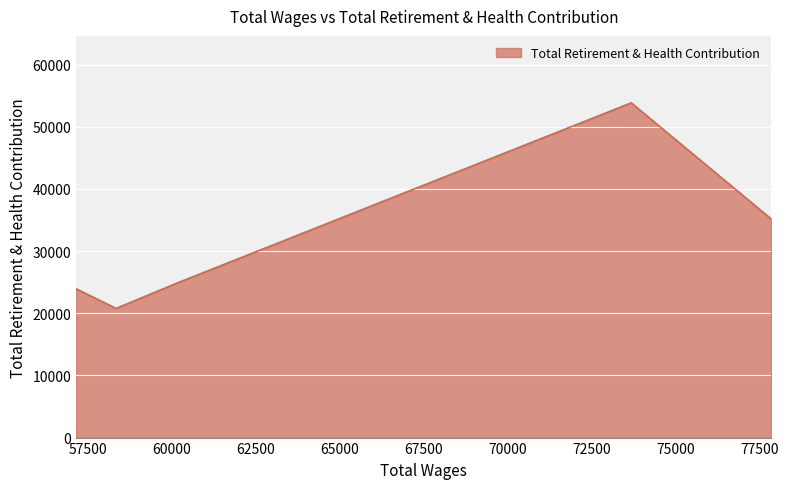

What is the minimum value shown in the chart?

20785